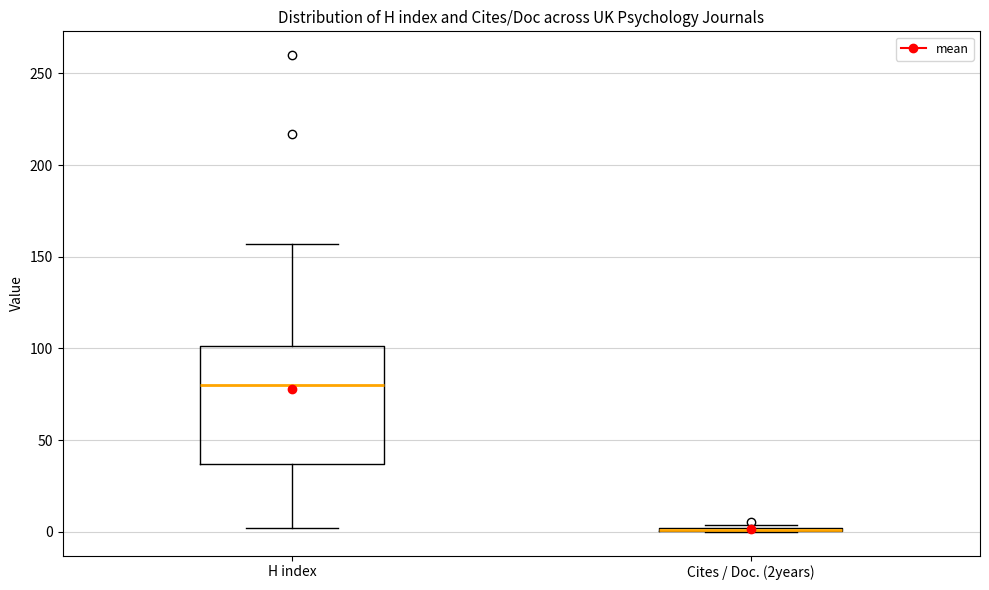

Reading left to right, read every box against the y-axis: the position of its median line, the range the box covers, and the ends of its whiskers. The values are not printed on the chart, so give them approximately, as read against the axis.

H index: median 80, box 35 to 100, whiskers 0 to 155
Cites / Doc. (2years): box collapsed to a line at 0, whiskers 0 to 5